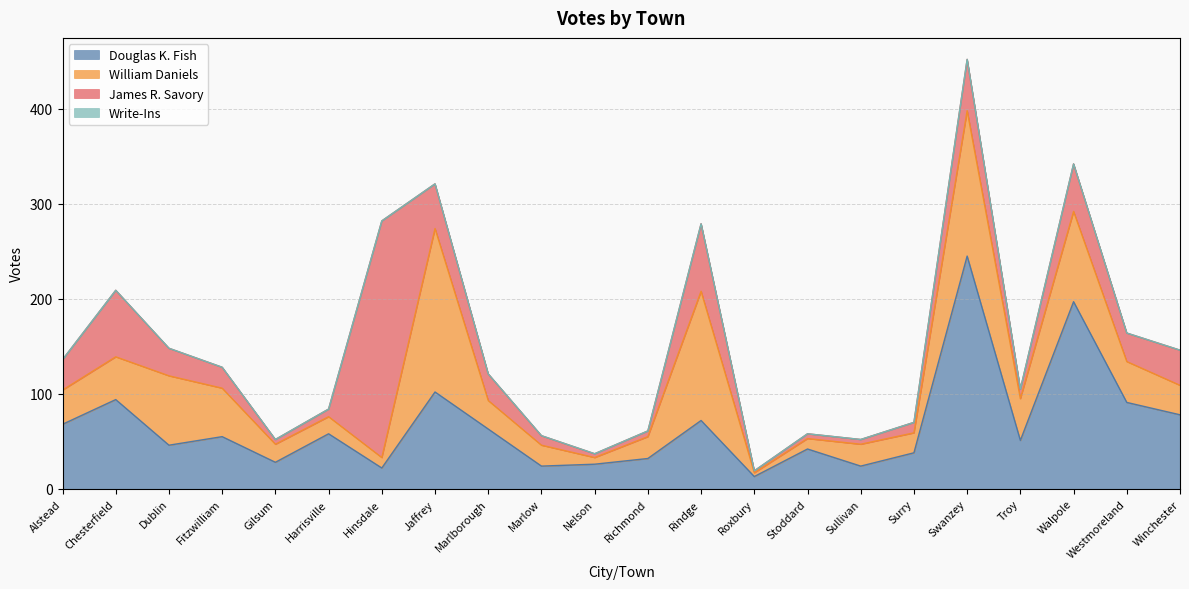

Where does the Douglas K. Fish series first go above 55?

Alstead